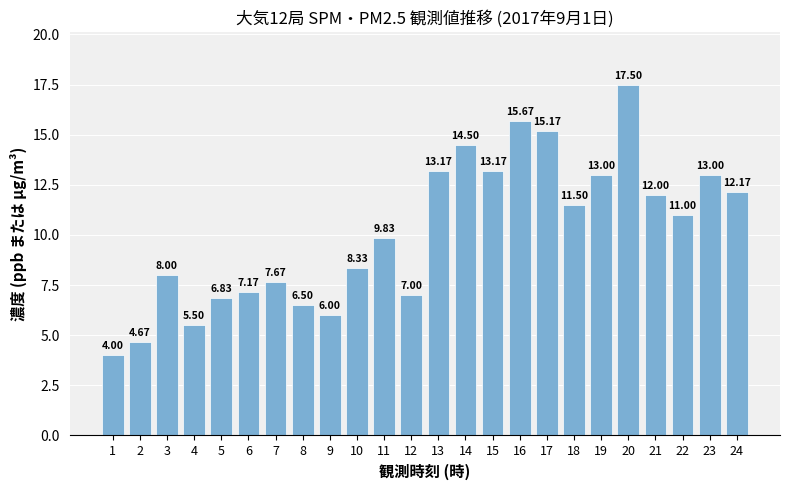

What is the difference between the values at 22 and 11?

1.2